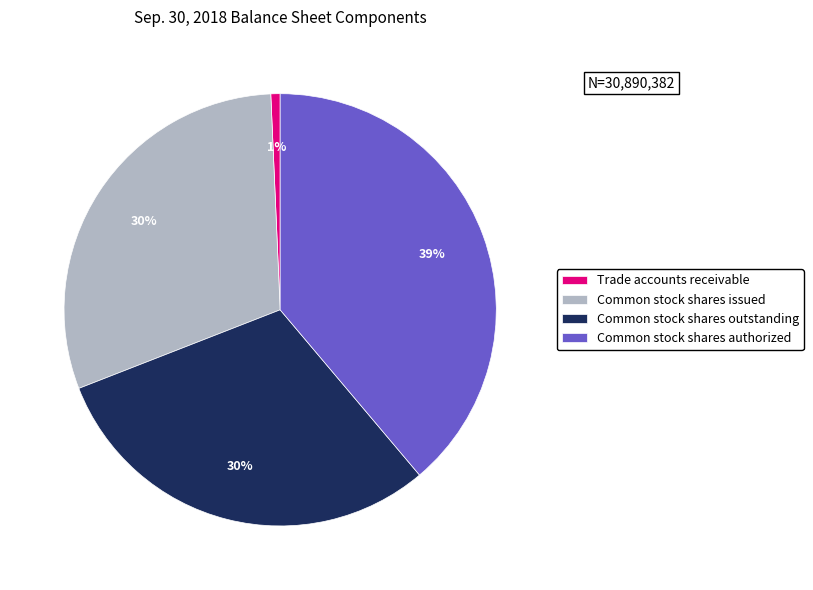

The Common stock shares outstanding slice represents 30% of the pie. True or false?

True